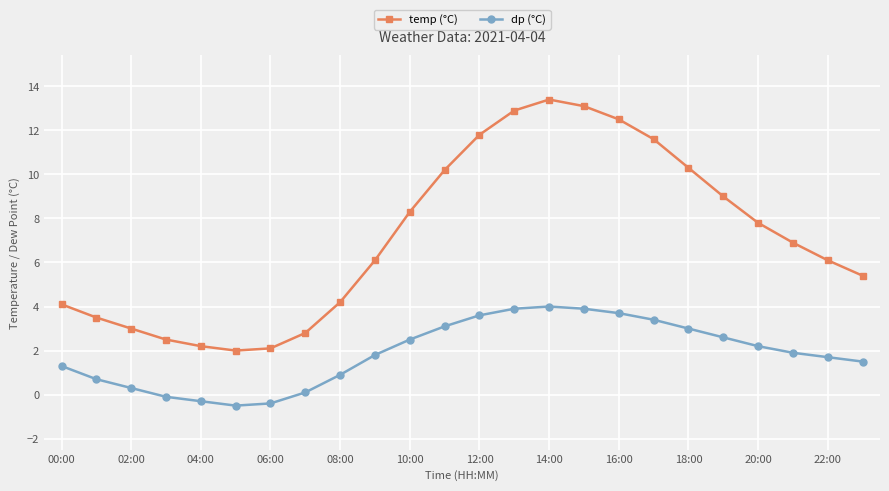

What is the value of the temp (°C) point at the 15th from the left?

13.4